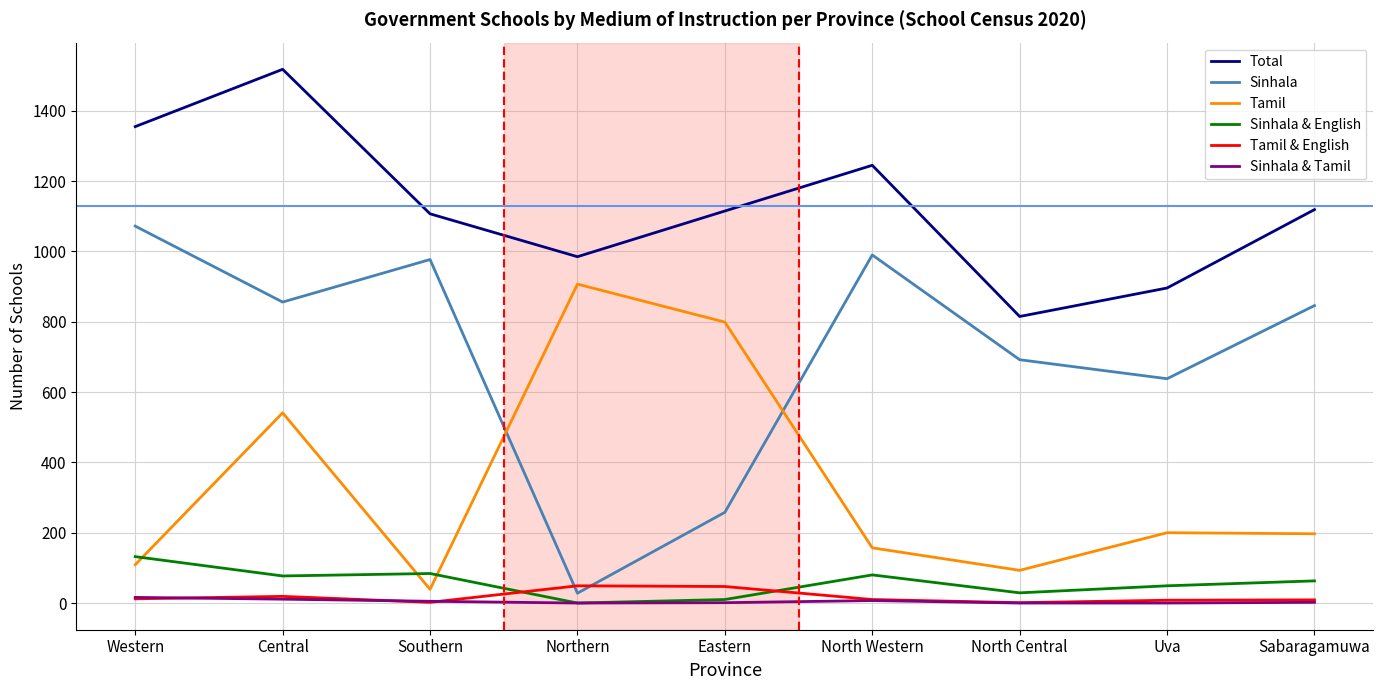

How many times do Tamil and Sinhala cross each other?

2